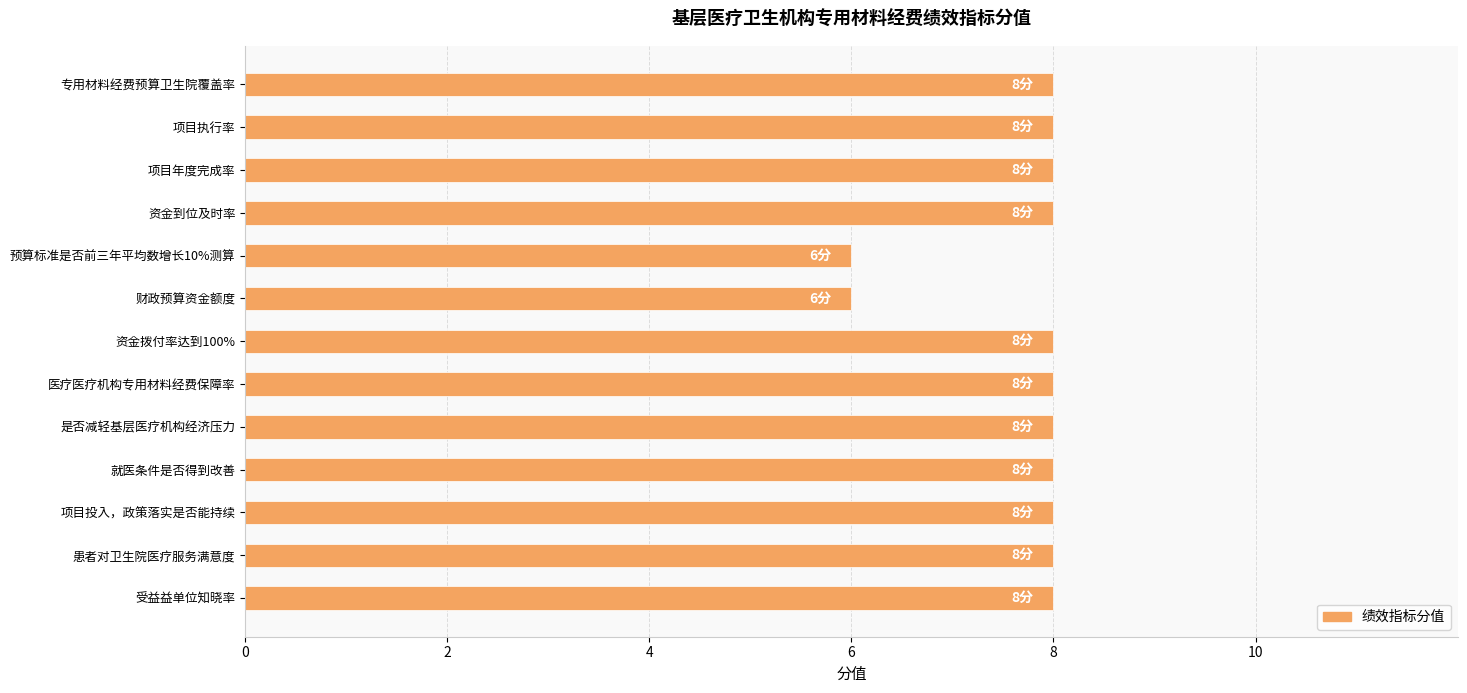

What is the greatest value displayed?

8